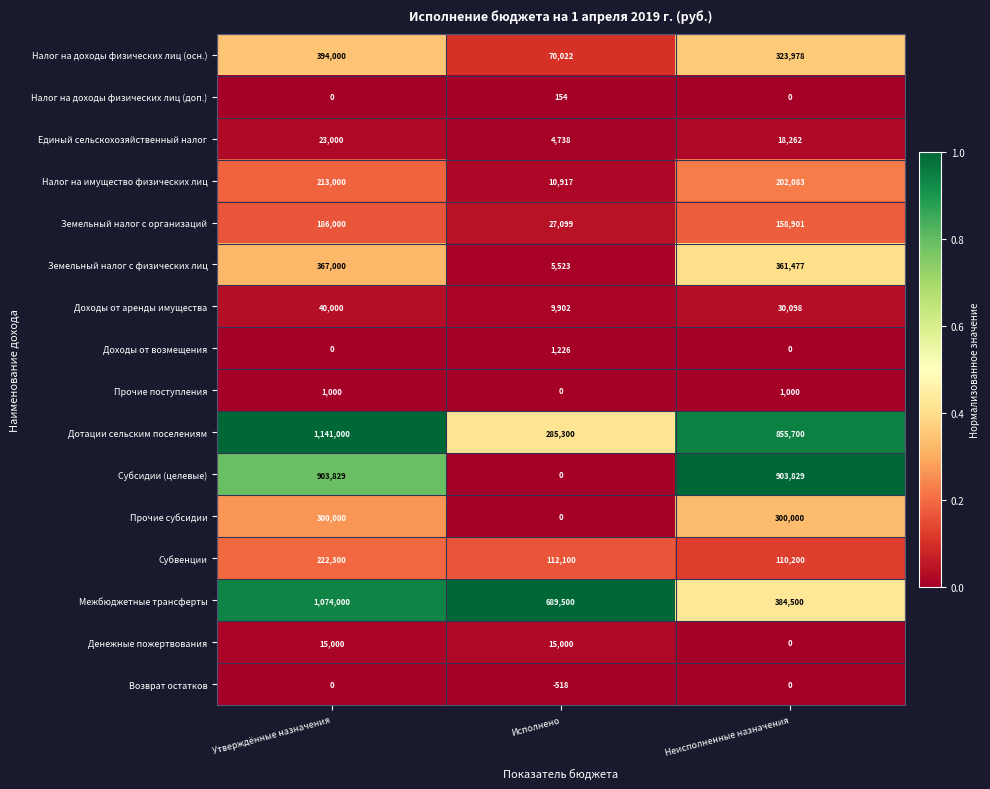

Which label corresponds to the smallest value in the chart?

Исполнено